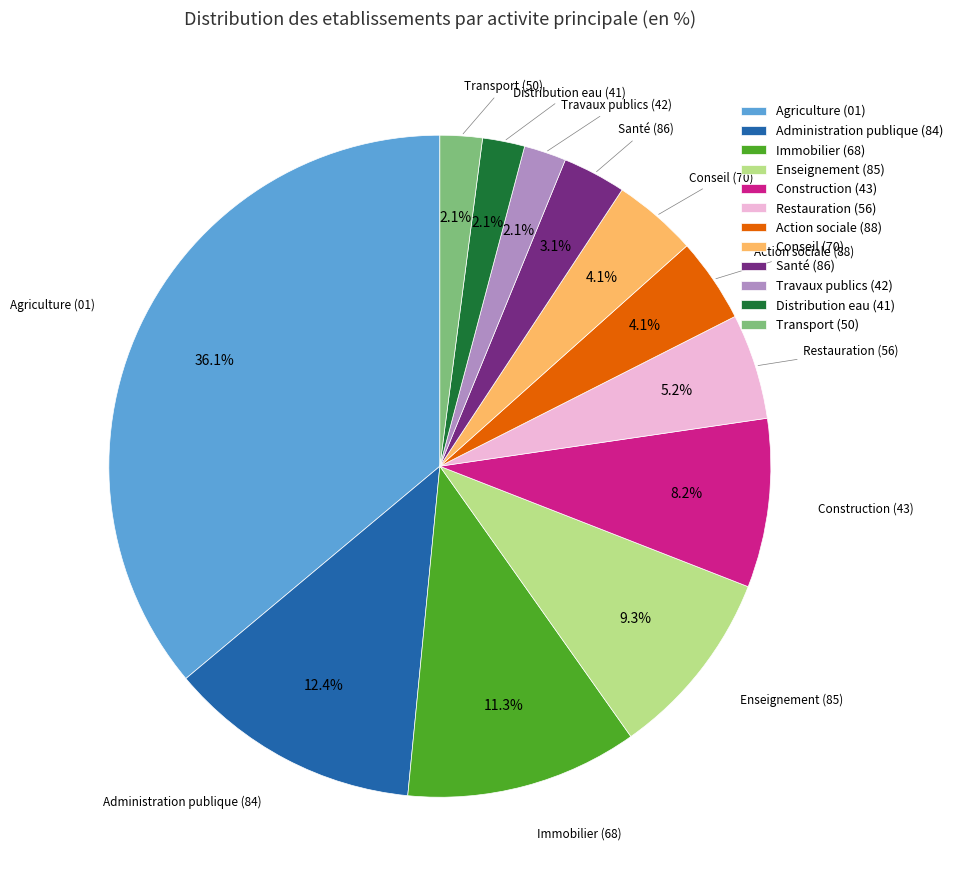

Between Santé (86) and Administration publique (84), which is larger?

Administration publique (84)